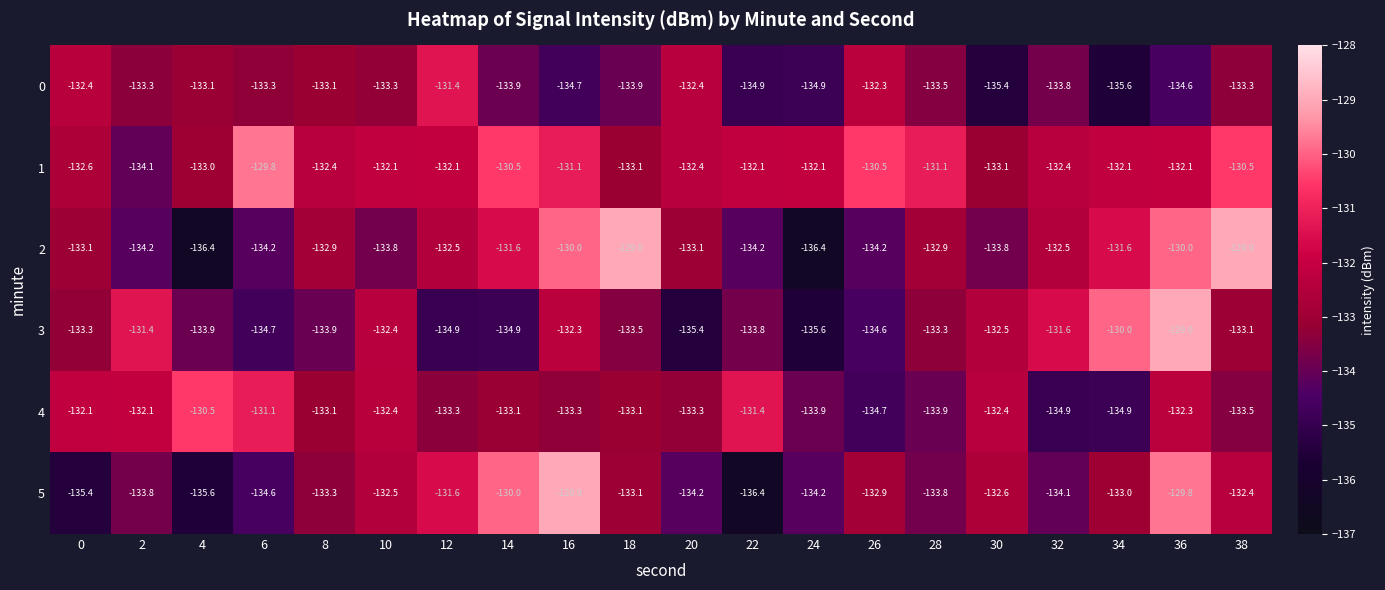

Is it true that 4 equals -133.3 at 20?

True